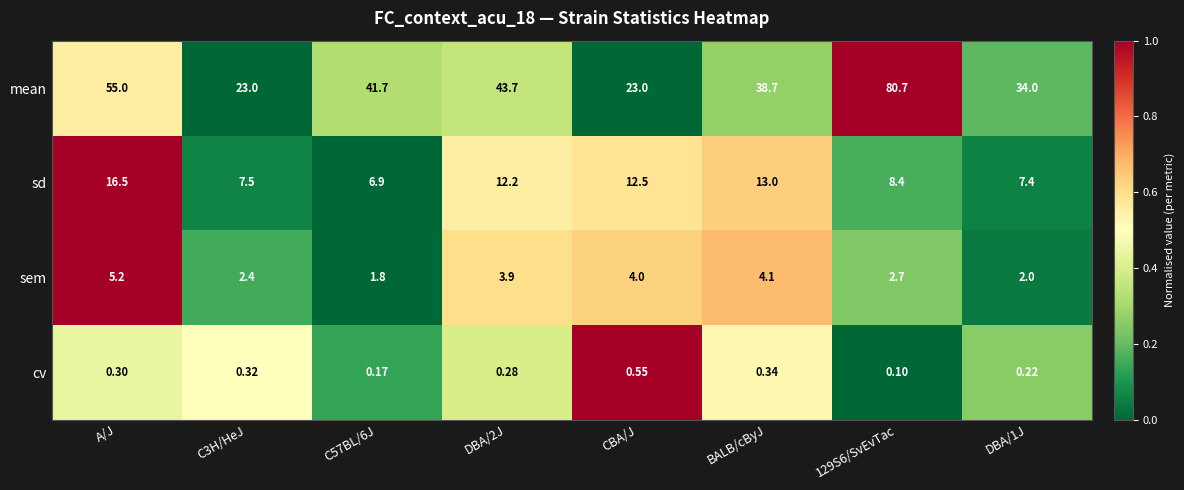

Which series changed the most between A/J and C3H/HeJ?

mean